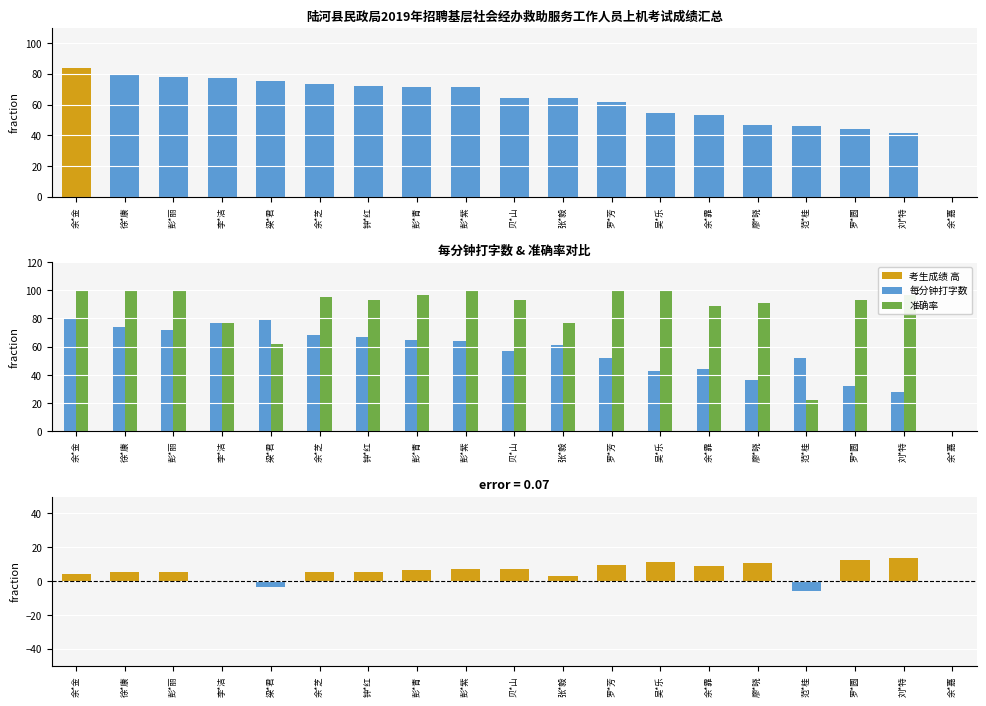

What is the difference between the second highest and second lowest values in the 每分钟打字数 series?

51.0